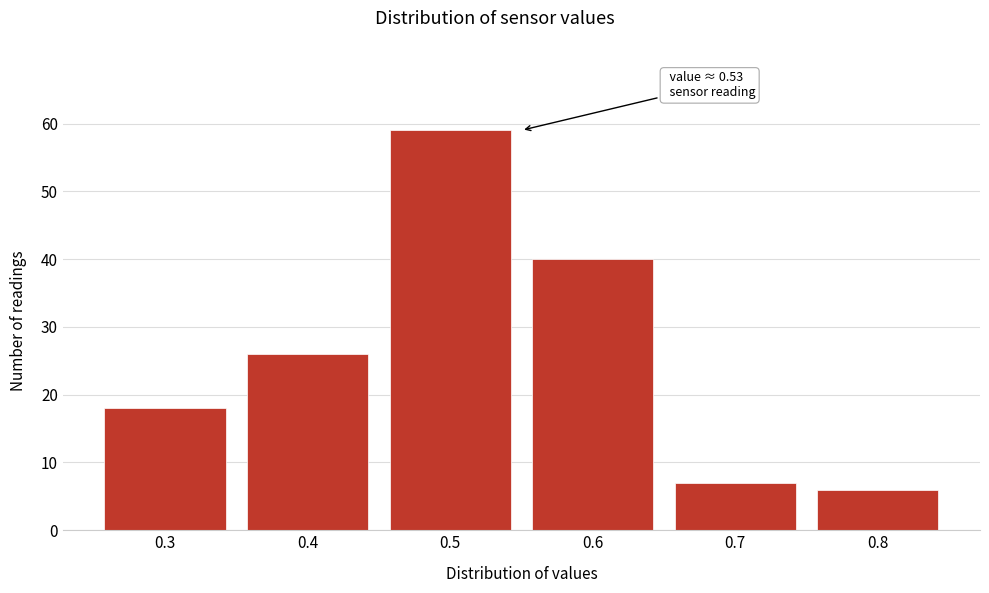

Over which range of the x-axis is the bar tallest?

0.45 to 0.55